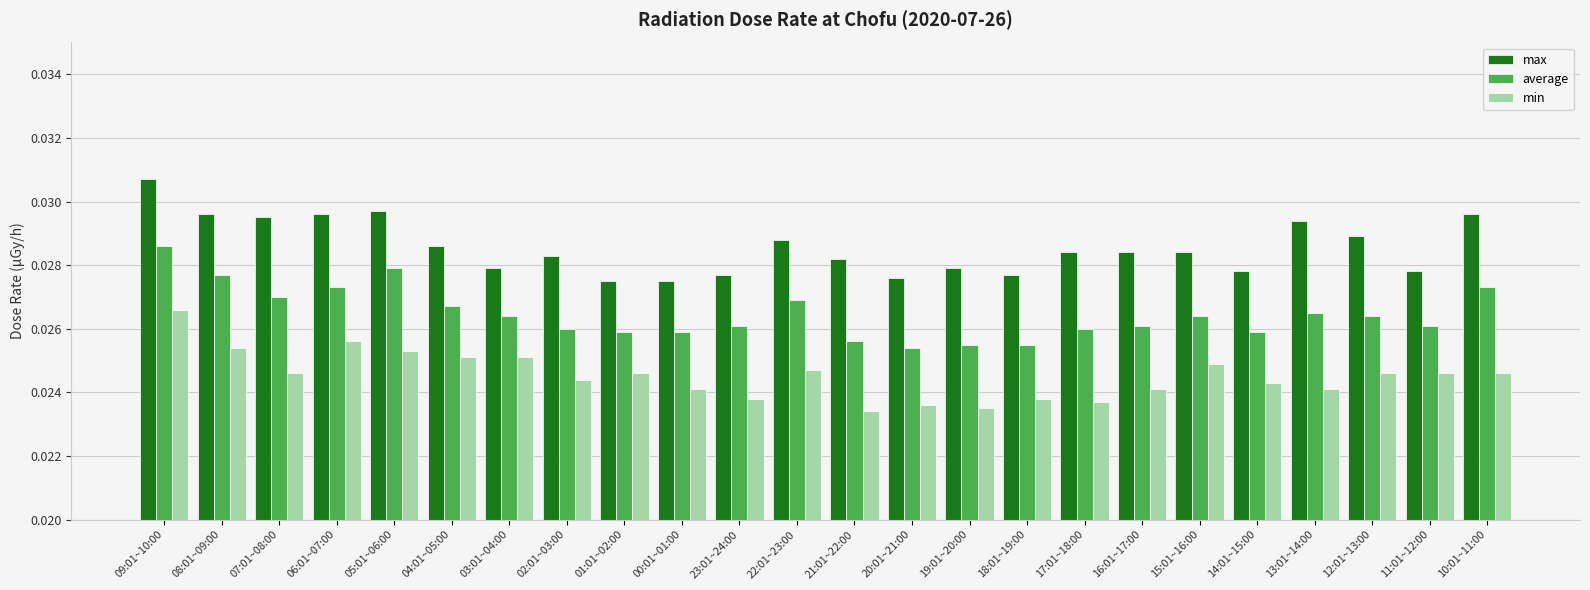

At how many categories does at least one series exceed 0?

24